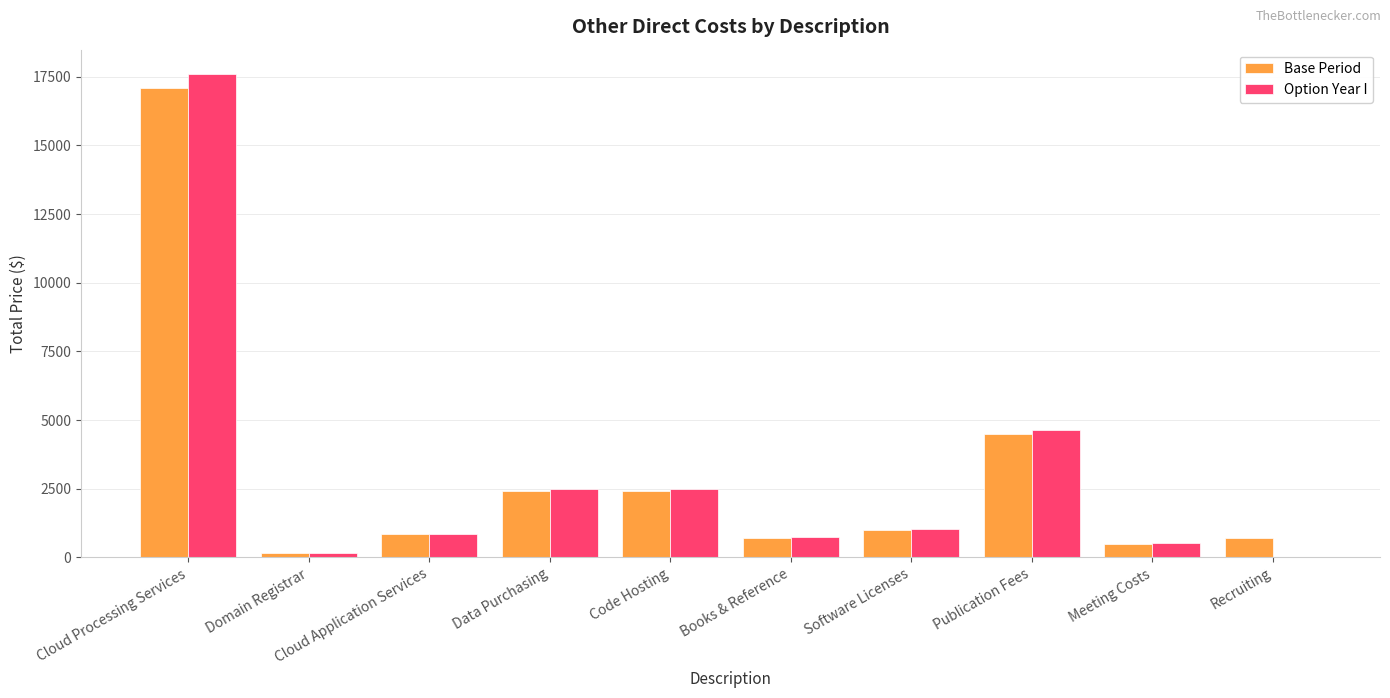

What is the total value across all series at Publication Fees?

9135.0